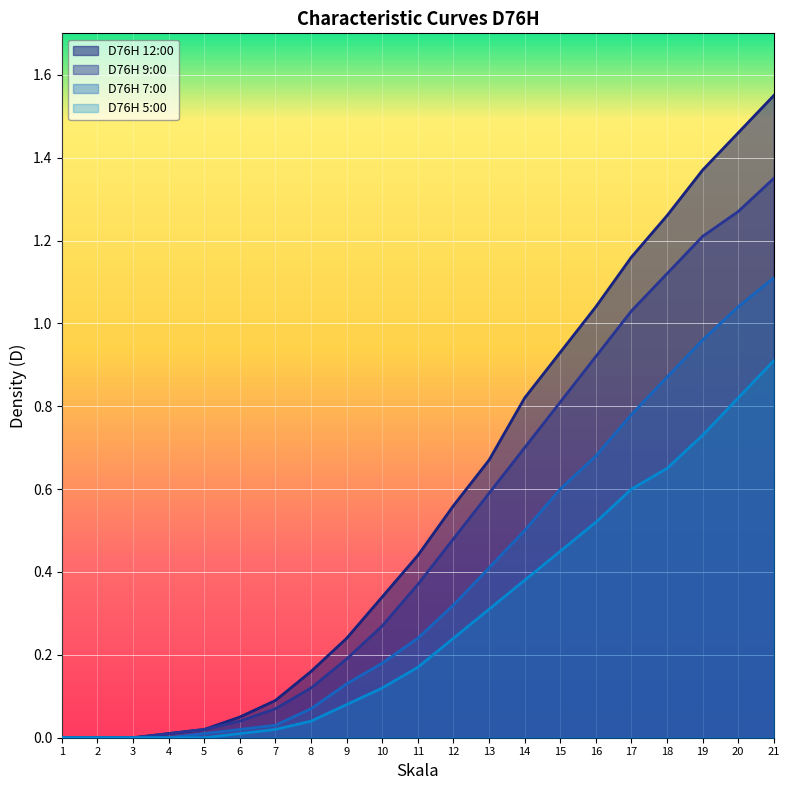

Reading right to left, transcribe all the data shown in this chart.

D76H 12:00: 21=1.6	20=1.5	19=1.4	18=1.3	17=1.2	16=1.0	15=0.9	14=0.8	13=0.7	12=0.6	11=0.4	10=0.3	9=0.2	8=0.2	7=0.1	6=0.1	5=0.0	4=0.0	3=0.0	2=0.0	1=0.0
D76H 9:00: 21=1.4	20=1.3	19=1.2	18=1.1	17=1.0	16=0.9	15=0.8	14=0.7	13=0.6	12=0.5	11=0.4	10=0.3	9=0.2	8=0.1	7=0.1	6=0.0	5=0.0	4=0.0	3=0.0	2=0.0	1=0.0
D76H 7:00: 21=1.1	20=1.0	19=1.0	18=0.9	17=0.8	16=0.7	15=0.6	14=0.5	13=0.4	12=0.3	11=0.2	10=0.2	9=0.1	8=0.1	7=0.0	6=0.0	5=0.0	4=0.0	3=0.0	2=0.0	1=0.0
D76H 5:00: 21=0.9	20=0.8	19=0.7	18=0.7	17=0.6	16=0.5	15=0.5	14=0.4	13=0.3	12=0.2	11=0.2	10=0.1	9=0.1	8=0.0	7=0.0	6=0.0	5=0.0	4=0.0	3=0.0	2=0.0	1=0.0